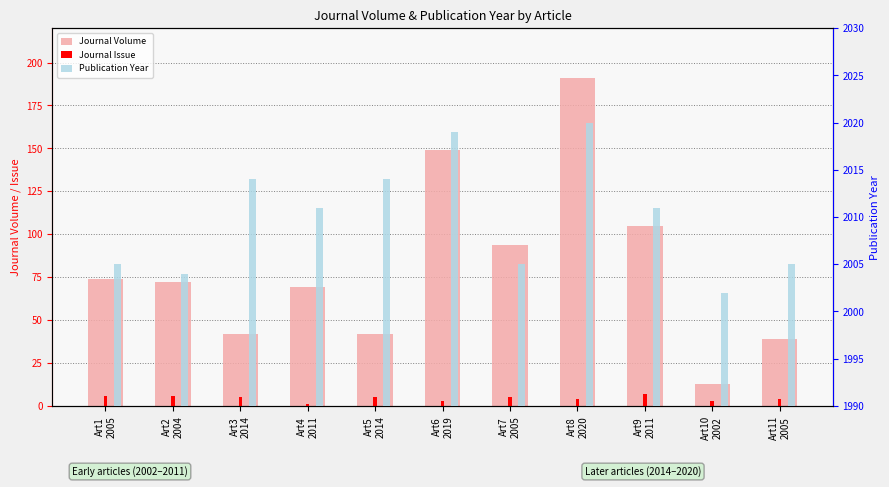

True or false: Journal Issue has a value of 5 at Art5
2014.

True